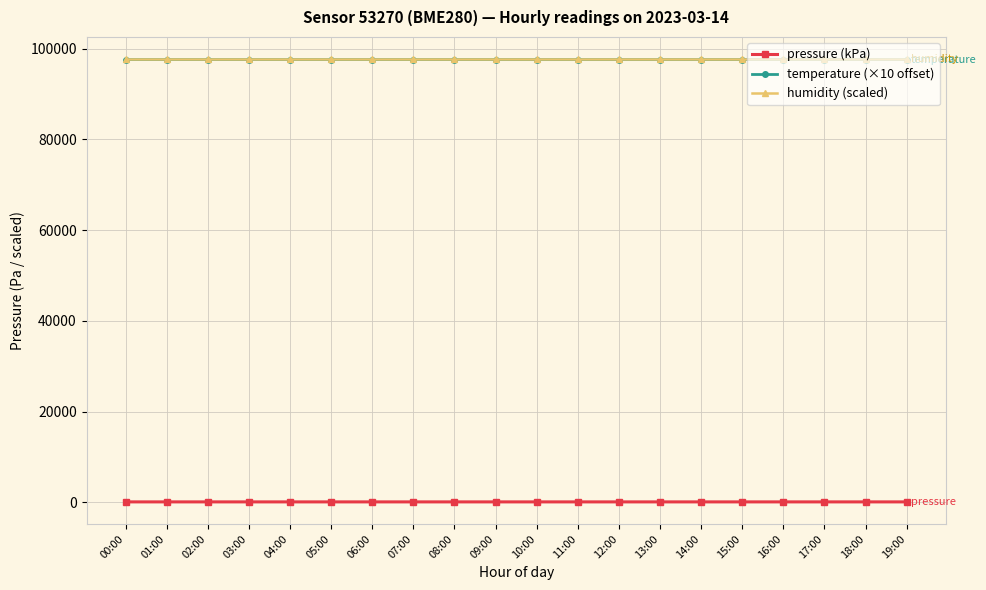

How many lines are shown in the chart?

3